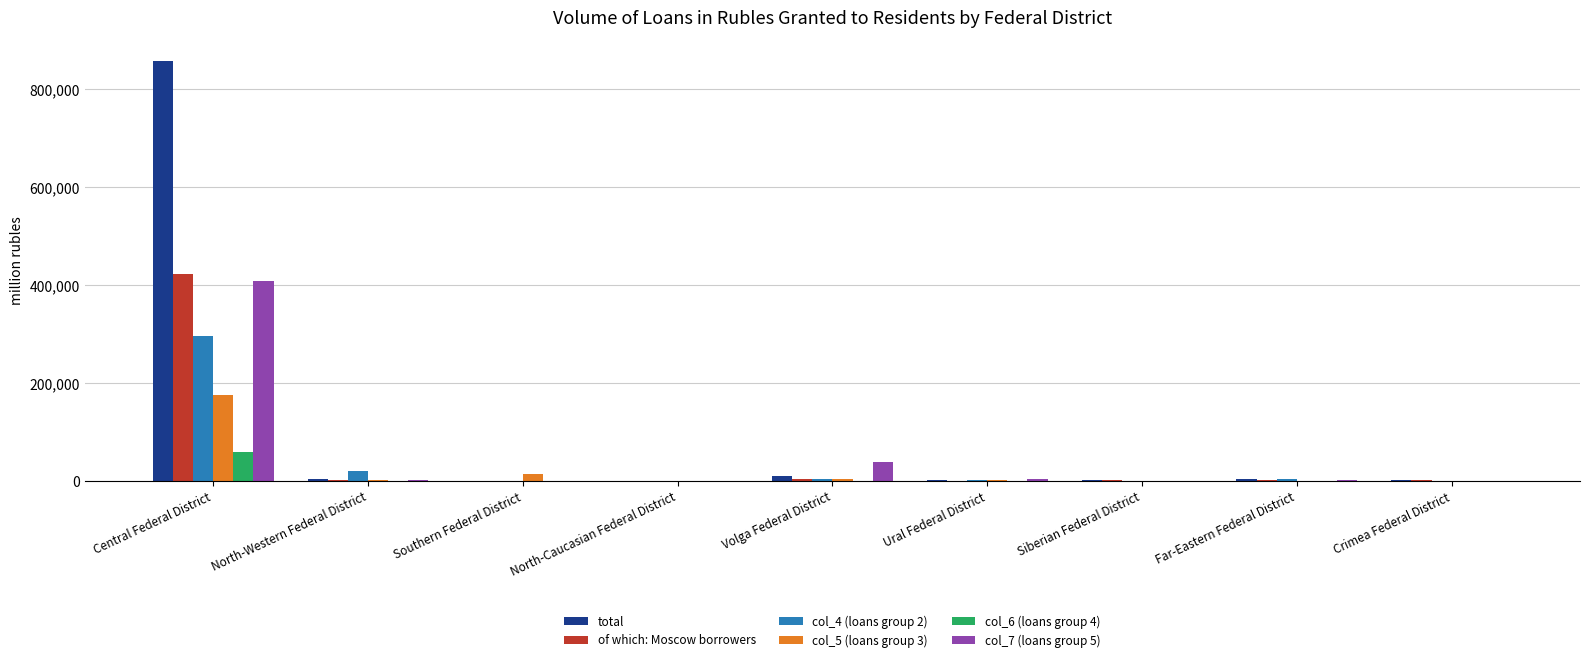

True or false: total has a value of 857471 at Central Federal District.

True